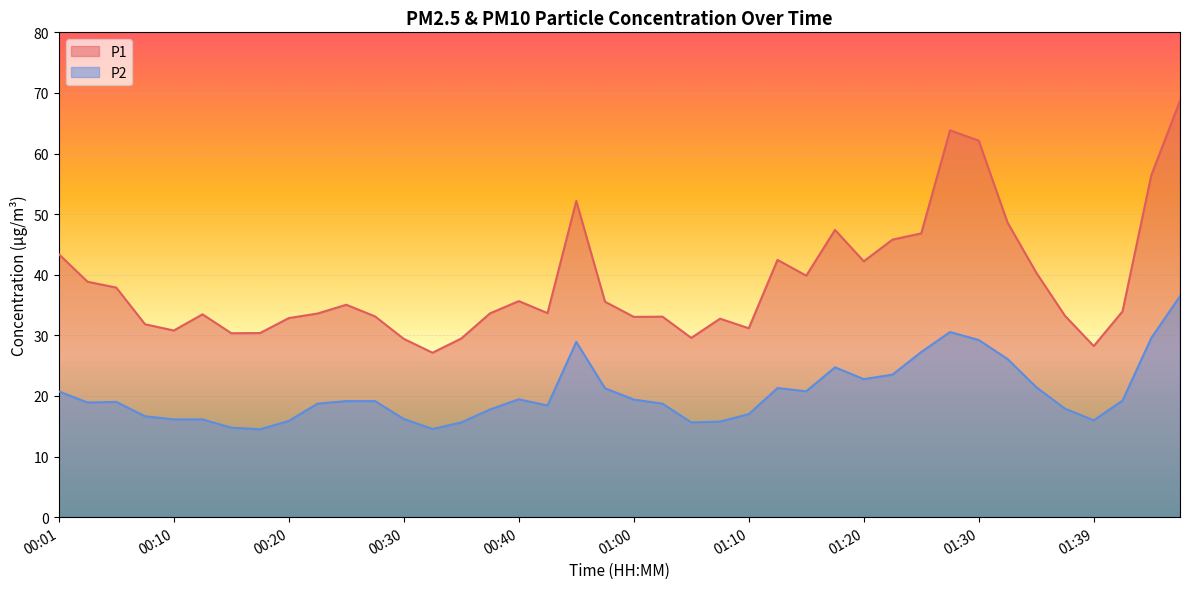

Reading left to right, extract all data points from this chart.

P1: 00:01=43.4	00:03=38.9	00:06=37.9	00:08=31.8	00:10=30.8	00:13=33.5	00:15=30.4	00:18=30.4	00:20=32.9	00:23=33.6	00:25=35.0	00:27=33.1	00:30=29.4	00:32=27.1	00:35=29.5	00:37=33.6	00:40=35.6	00:42=33.7	00:44=52.2	00:58=35.5	01:00=33.0	01:03=33.1	01:05=29.6	01:08=32.8	01:10=31.2	01:13=42.5	01:15=39.9	01:17=47.4	01:20=42.2	01:22=45.8	01:25=46.8	01:27=63.8	01:30=62.1	01:32=48.6	01:34=40.4	01:37=33.2	01:39=28.2	01:42=34.0	01:44=56.4	01:47=68.7
P2: 00:01=20.8	00:03=18.9	00:06=19.0	00:08=16.6	00:10=16.1	00:13=16.1	00:15=14.8	00:18=14.5	00:20=15.9	00:23=18.7	00:25=19.1	00:27=19.1	00:30=16.2	00:32=14.6	00:35=15.6	00:37=17.8	00:40=19.4	00:42=18.4	00:44=28.9	00:58=21.3	01:00=19.4	01:03=18.7	01:05=15.6	01:08=15.8	01:10=17.0	01:13=21.3	01:15=20.8	01:17=24.7	01:20=22.8	01:22=23.5	01:25=27.2	01:27=30.6	01:30=29.2	01:32=26.1	01:34=21.4	01:37=17.9	01:39=16.0	01:42=19.2	01:44=29.6	01:47=36.5